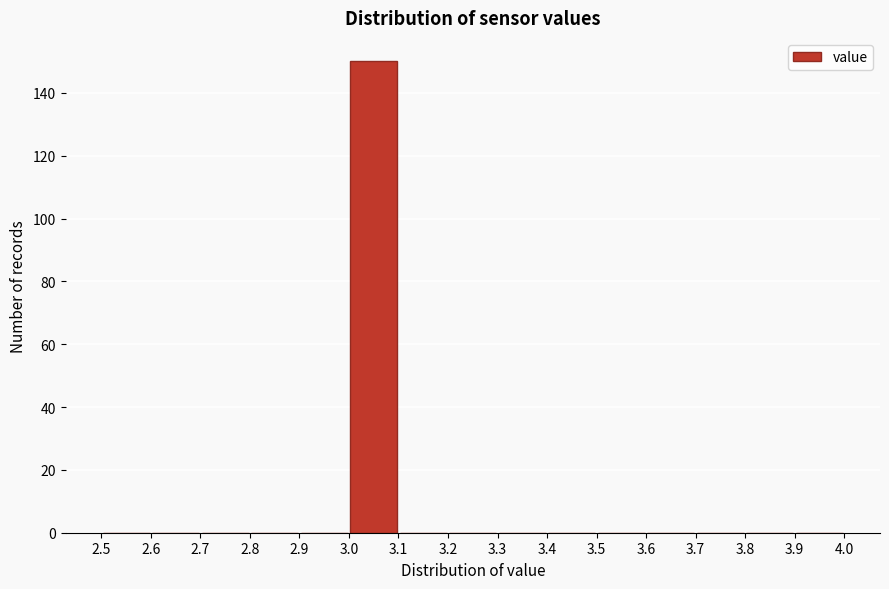

Over which range of the x-axis is the bar tallest?

3.0 to 3.1